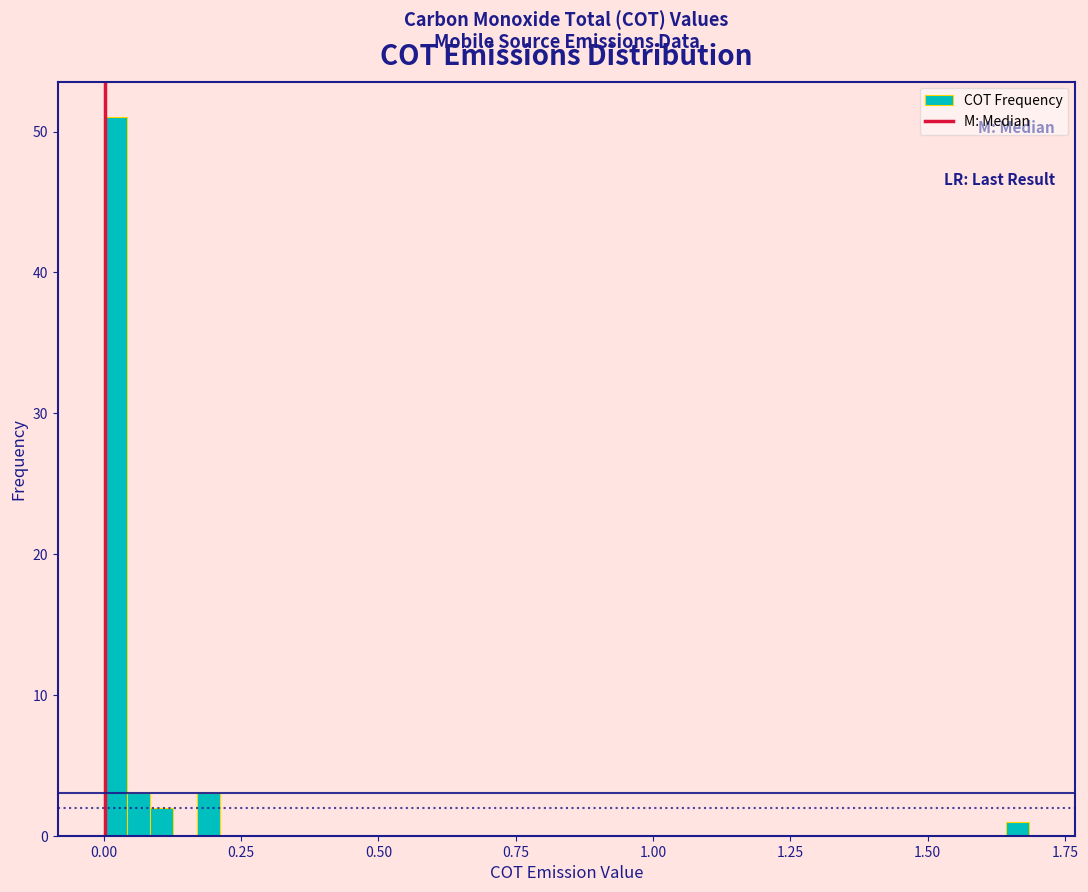

Around what value on the x-axis is the tallest bar? Give the approximate position of its centre, as read against the axis.

0.00